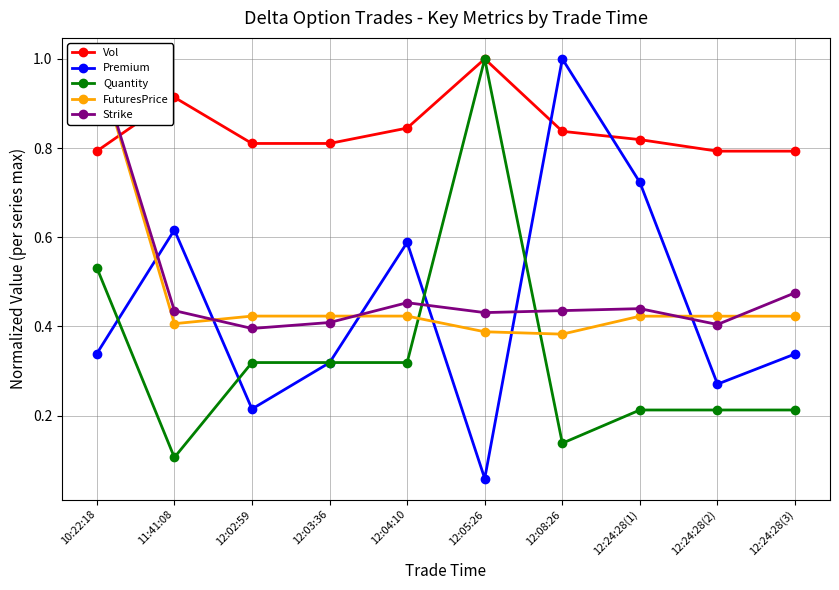

Between 10:22:18 and 12:24:28(1), which series saw the biggest shift?

FuturesPrice